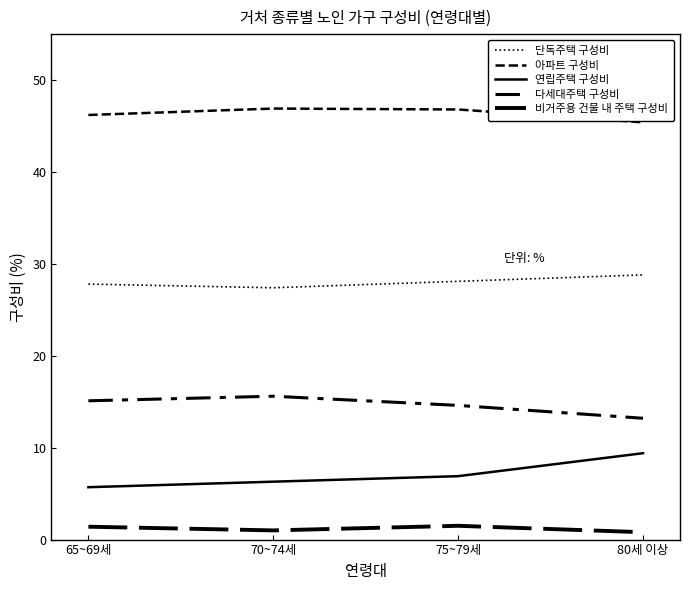

Is this an area chart (filled region under the line)?

No